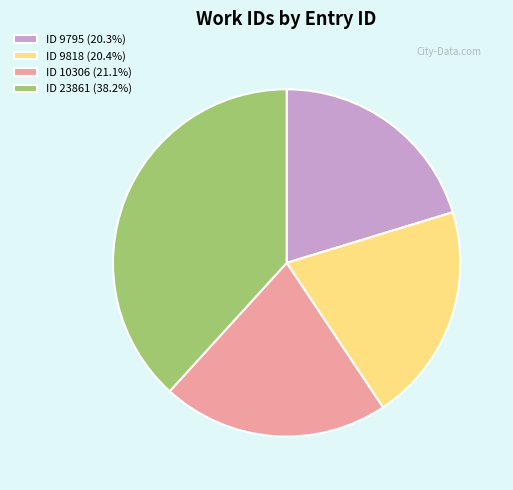

Do ID 23861 (38.2%) and ID 10306 (21.1%) together represent more than half of the pie?

Yes